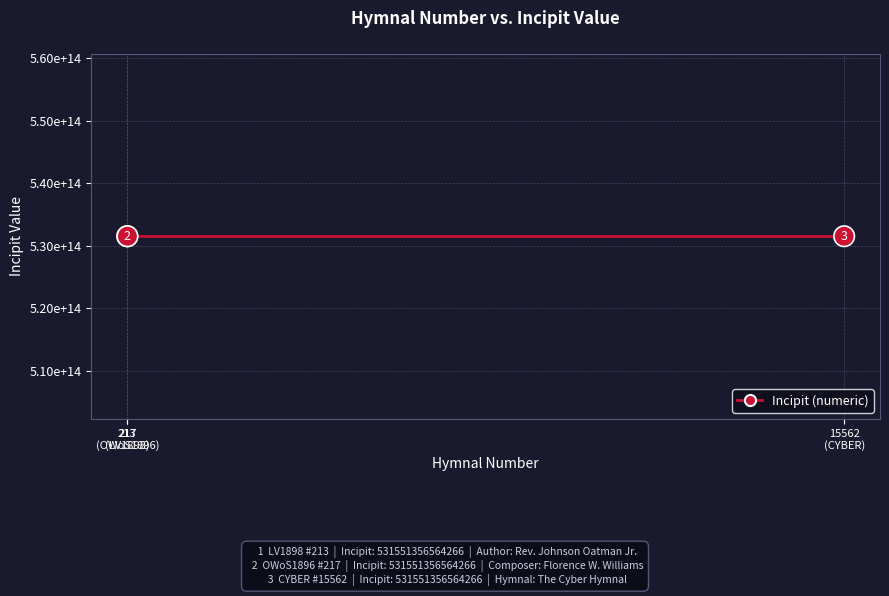

What position from the left is OWoS1896 #217?

2